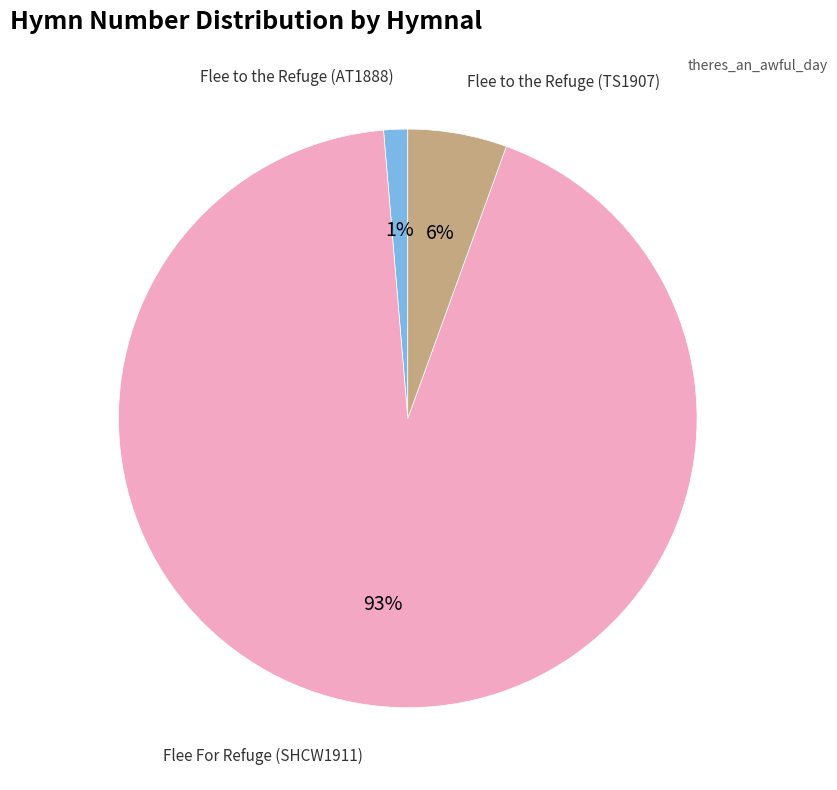

How many segments does this pie chart have?

3